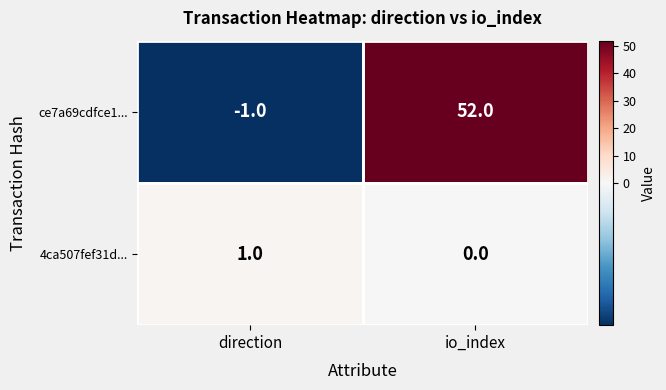

What is the sum of the ce7a69cdfce1... values at io_index and direction?

51